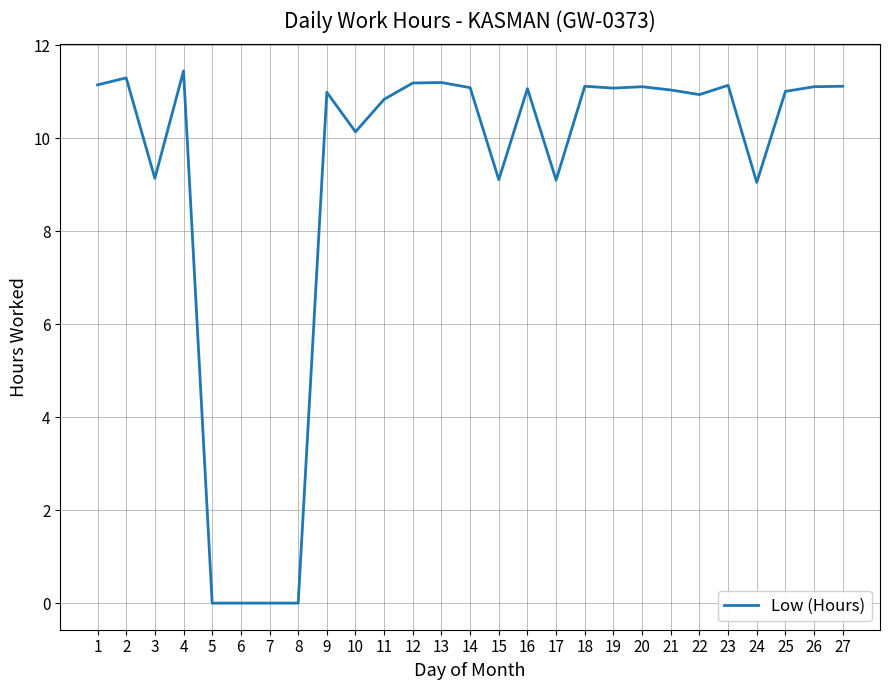

True or false: the data shows 16.1 at 4.

False